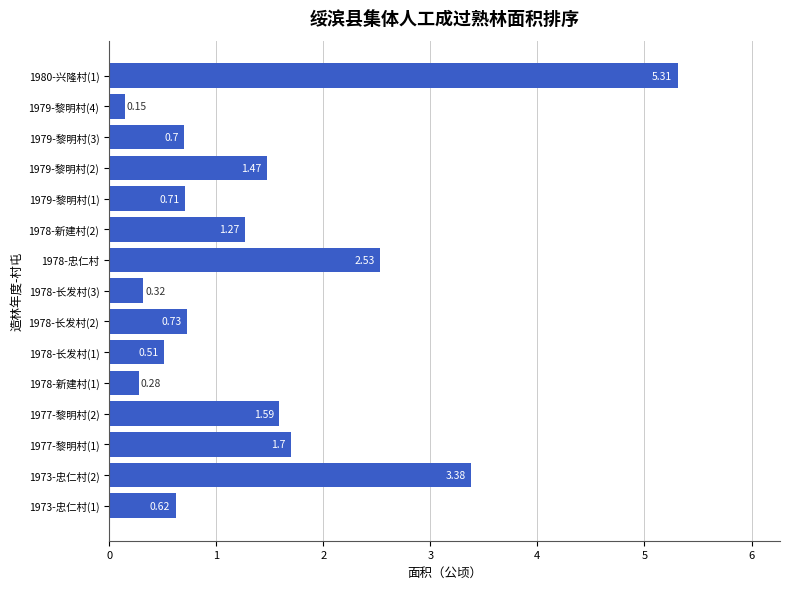

Count the number of data series in this chart.

1